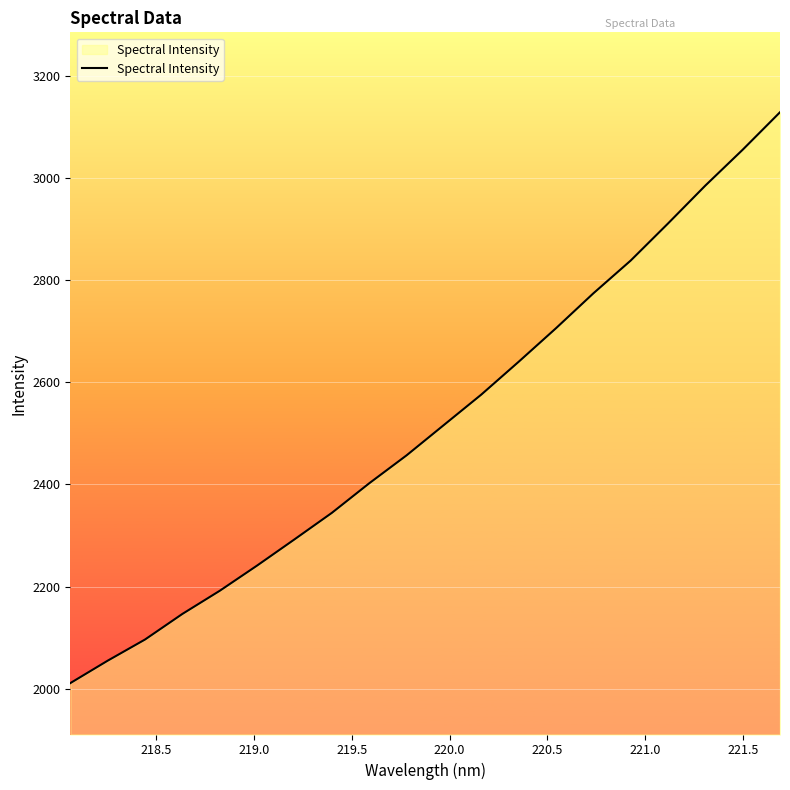

What is the difference between the maximum and minimum values?

1117.5